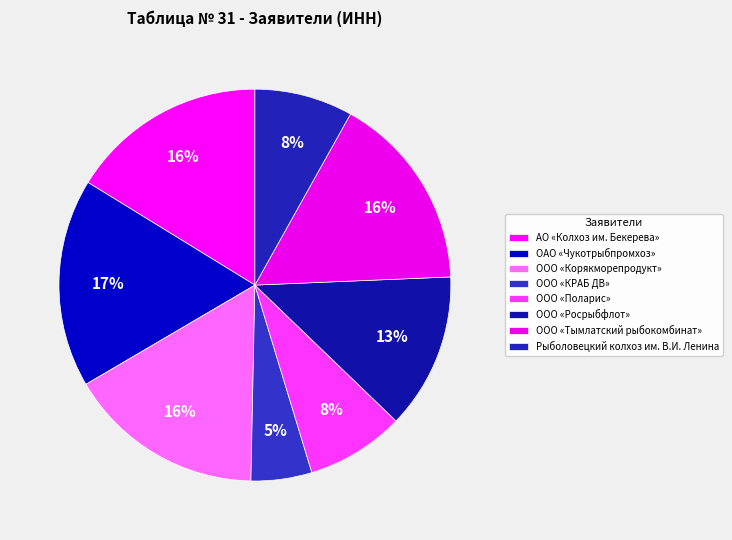

How many slices are in this pie chart?

8